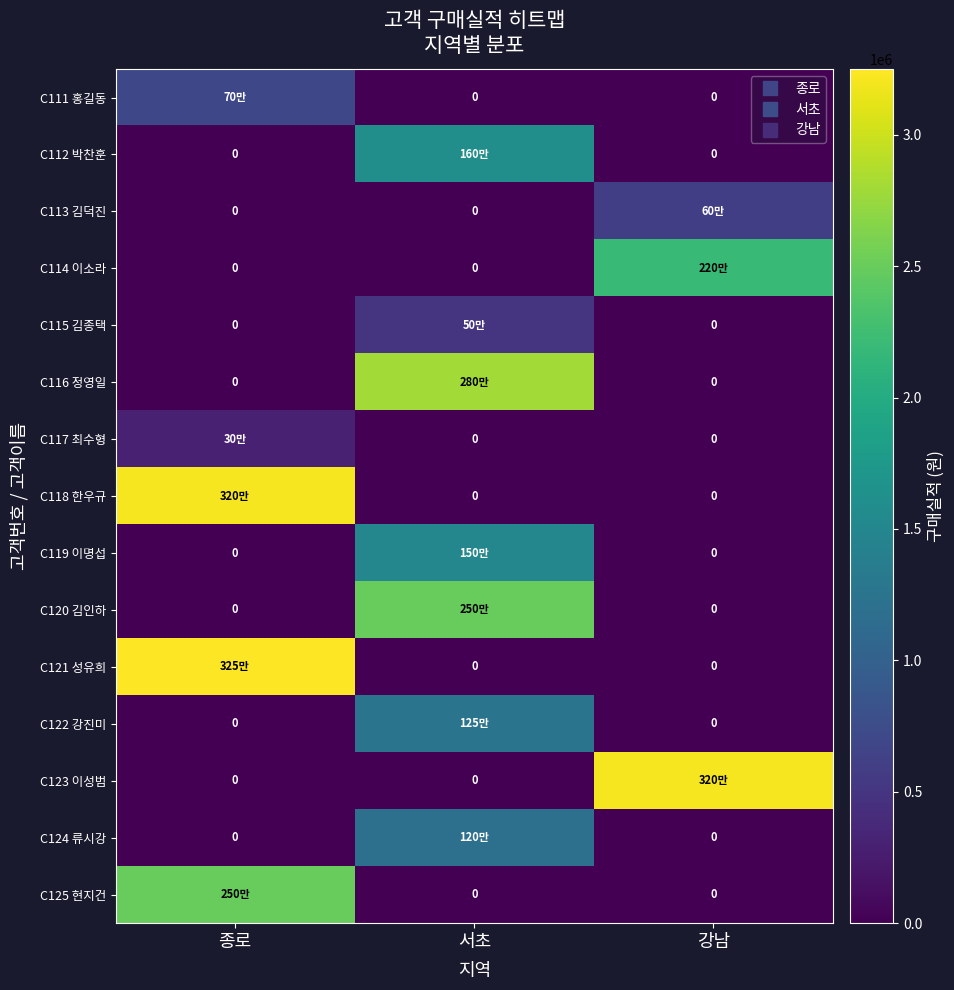

At which label is C125 현지건 closest to 1250000?

종로